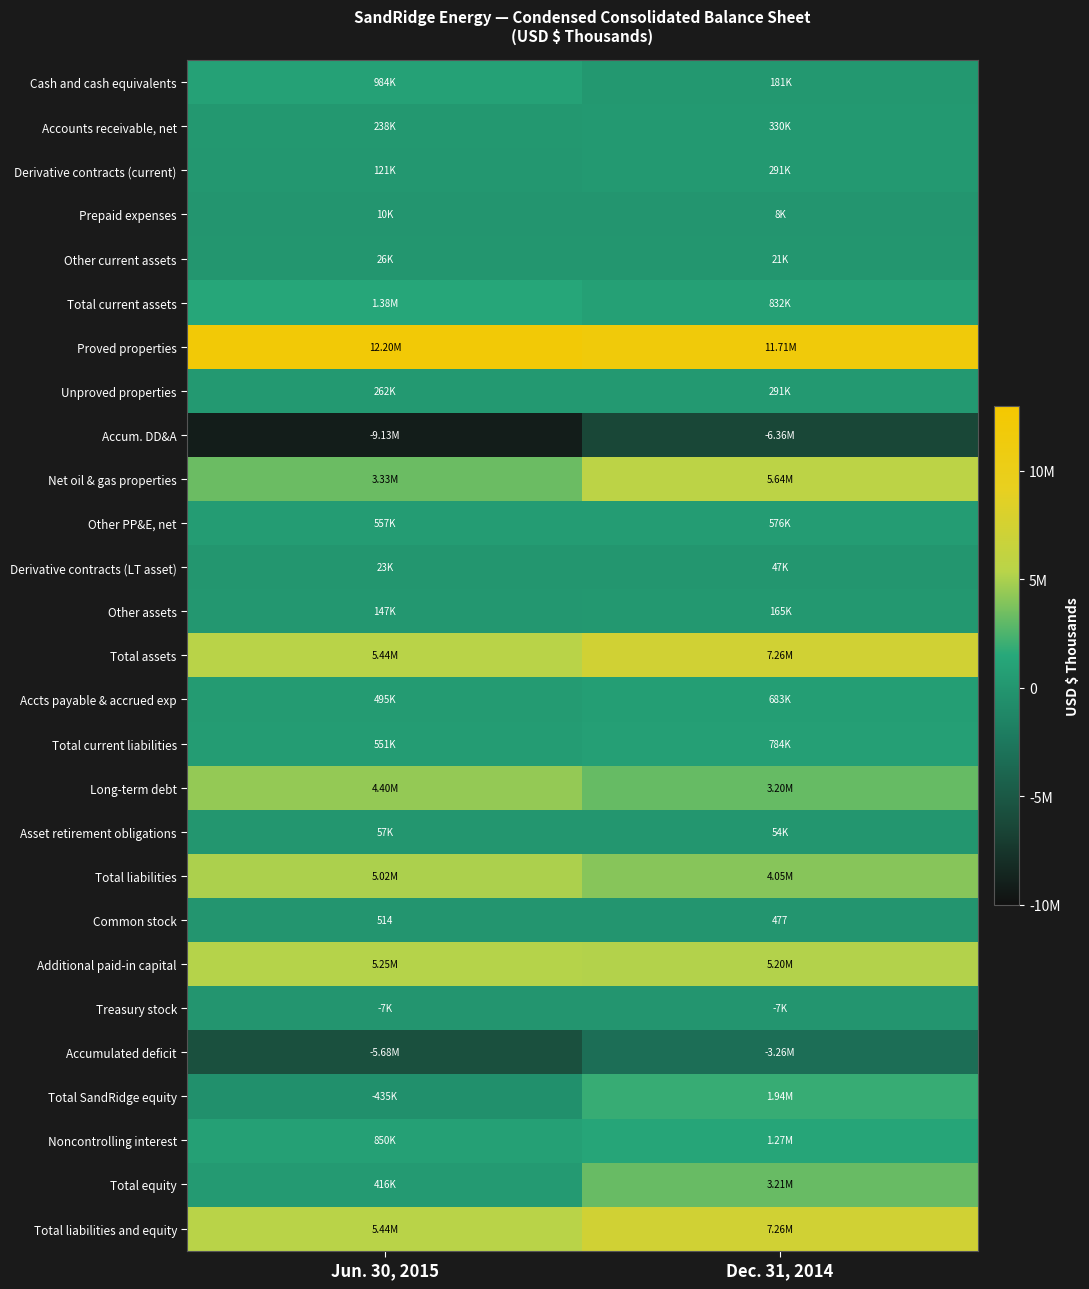

How many series are shown in this chart?

27